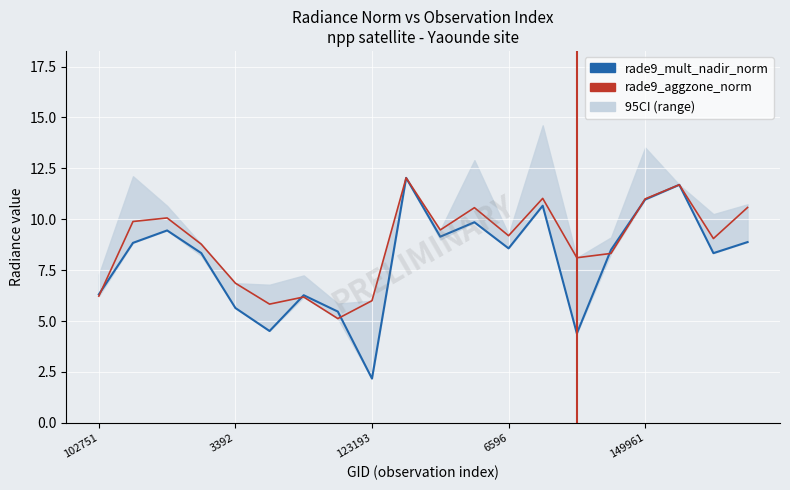

Which series ends up on top after the final intersection of rade9_aggzone_norm and rade9_mult_nadir_norm?

rade9_aggzone_norm